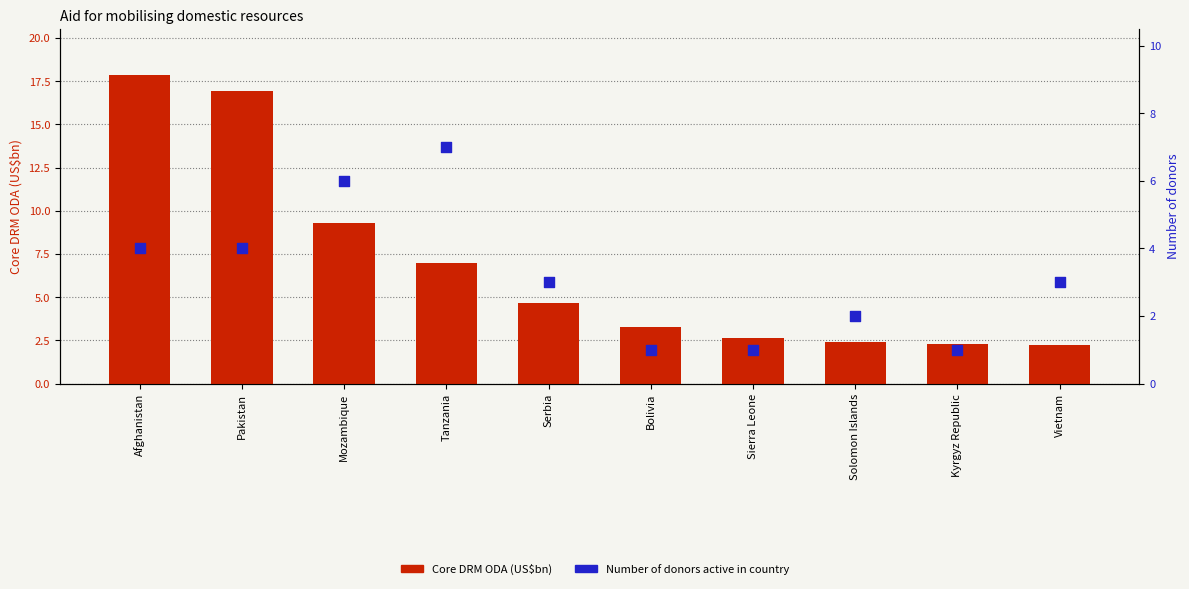

Is the value of Core DRM ODA (US$bn) at Solomon Islands greater than the value of Number of donors active in country at Pakistan?

No